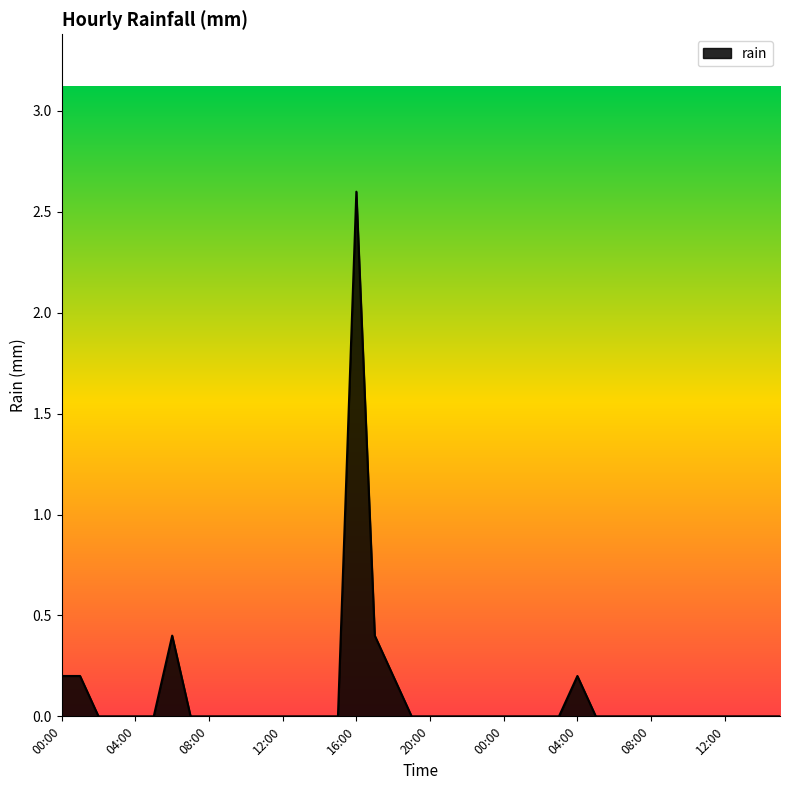

What is the maximum value shown in the chart?

2.6